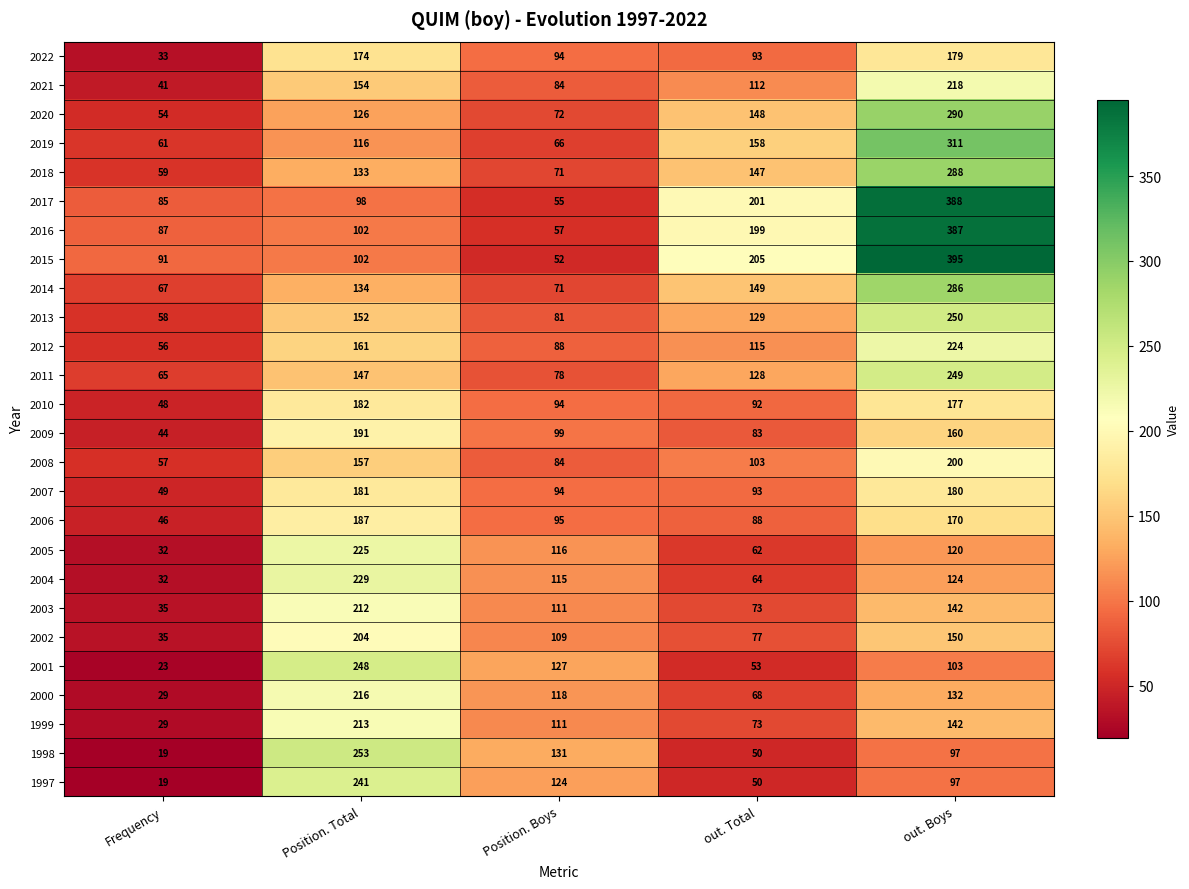

At which label does 2005 first exceed 116?

Position. Total